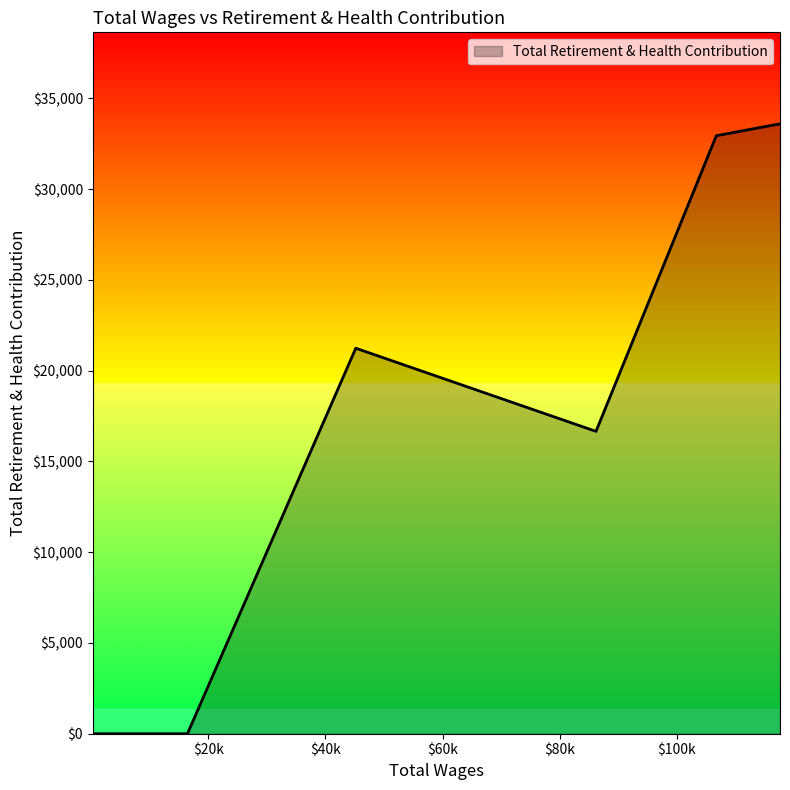

What is the difference between the second highest and minimum values?

32944.8